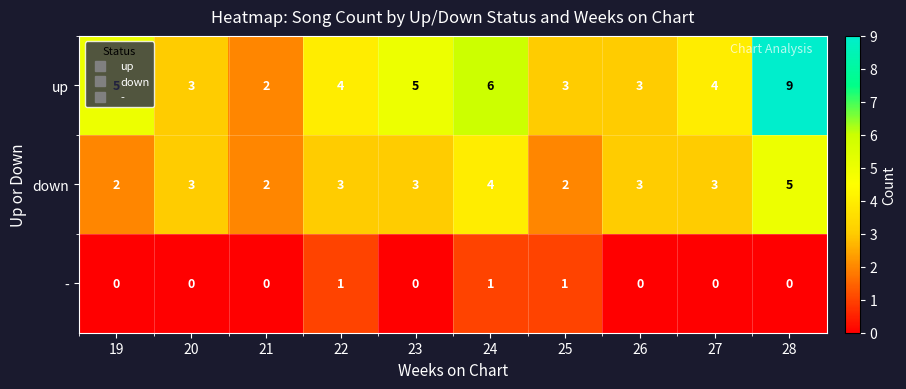

How many down values are between 2 and 3?

8